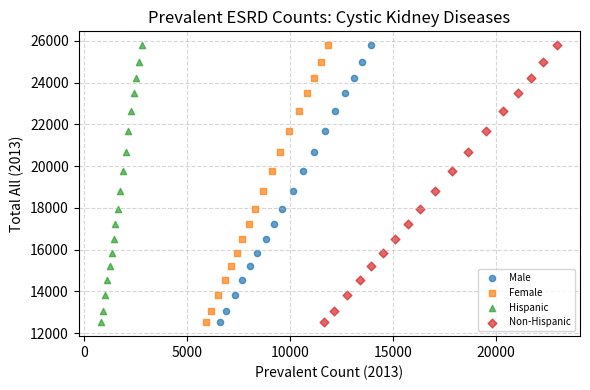

What are all the series names shown in the legend?

Male, Female, Hispanic, Non-Hispanic